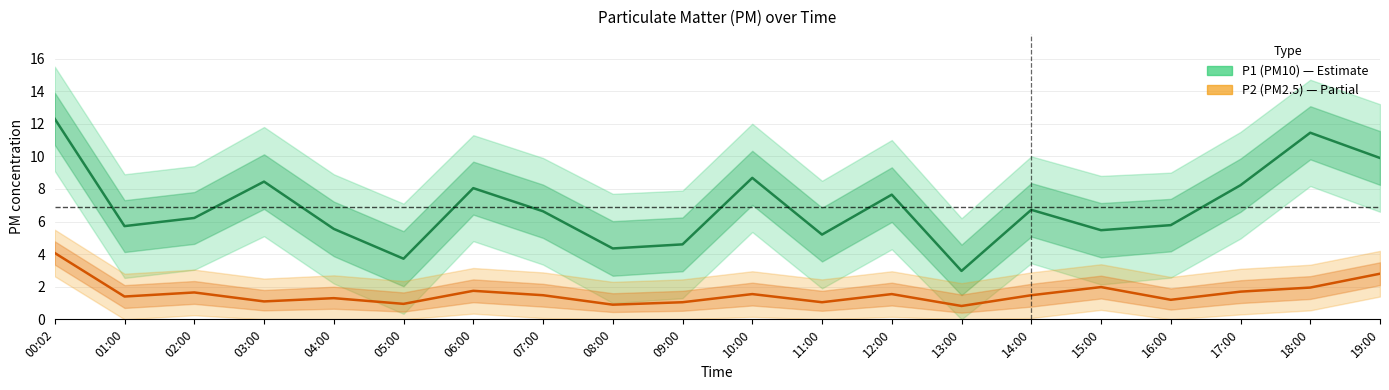

Is it true that P1 (PM10) equals 9.2 at 07:00?

False